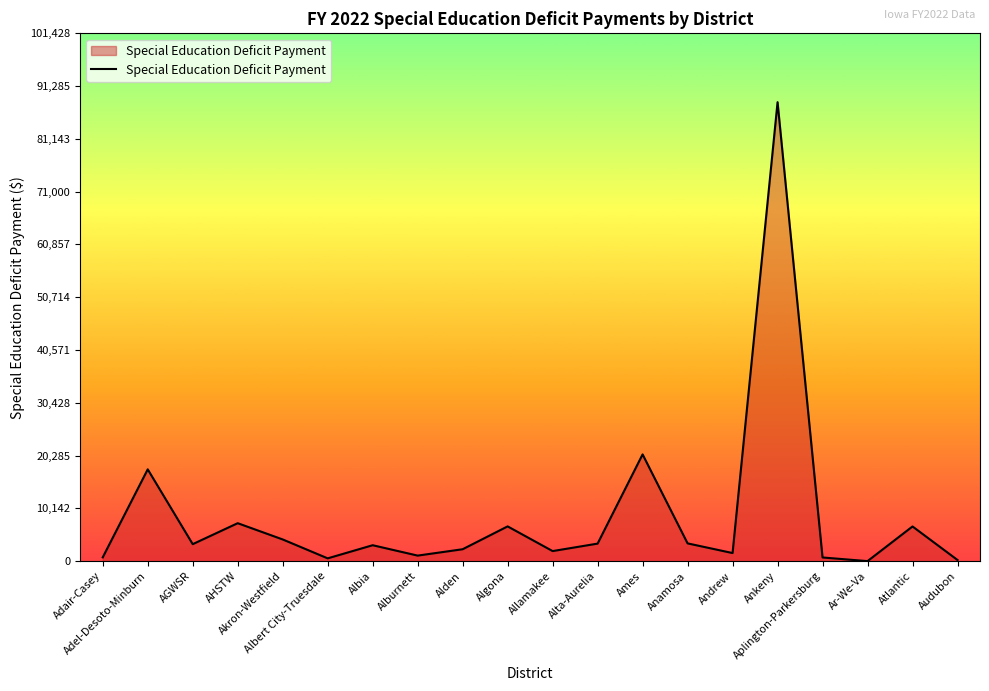

What is the greatest value displayed?

88199